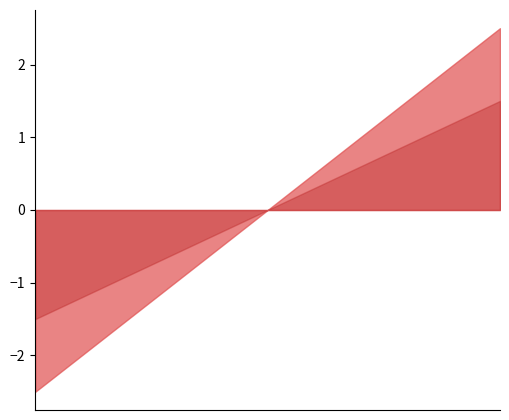

Does the chart display data point markers on the line(s)?

No